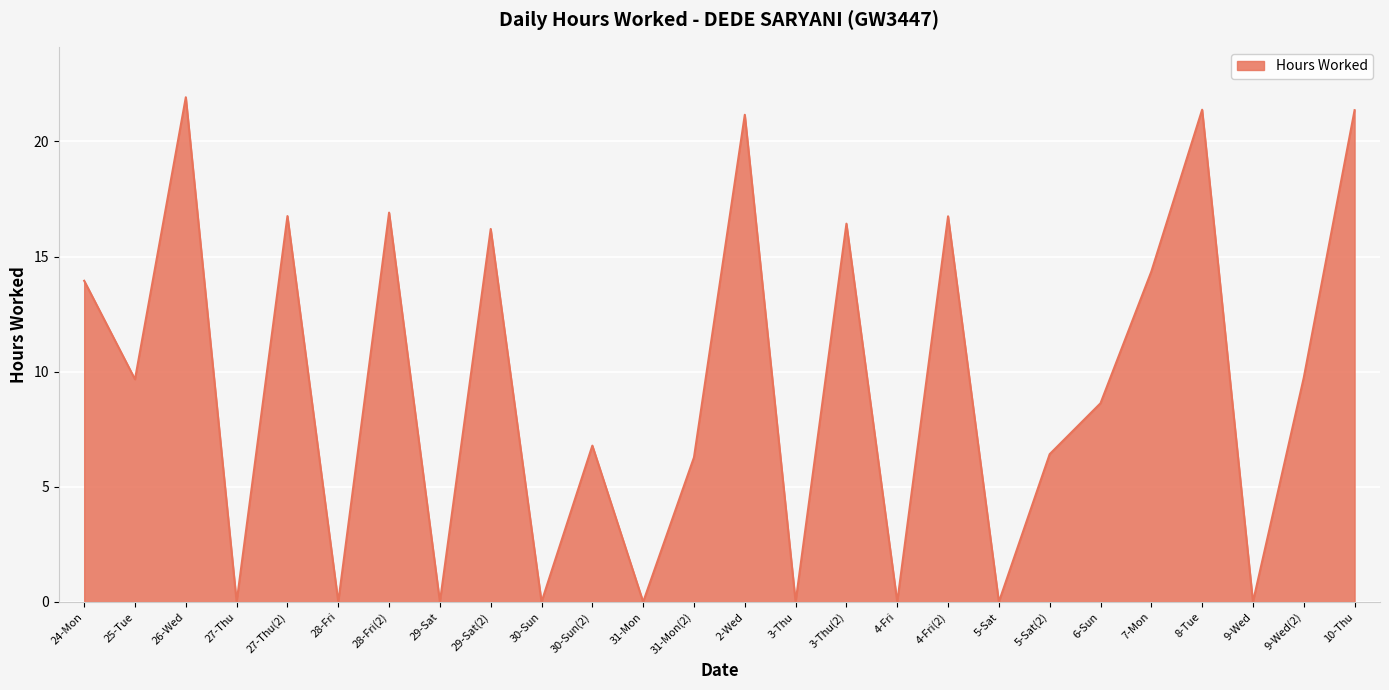

Where is the first local minimum?

25-Tue